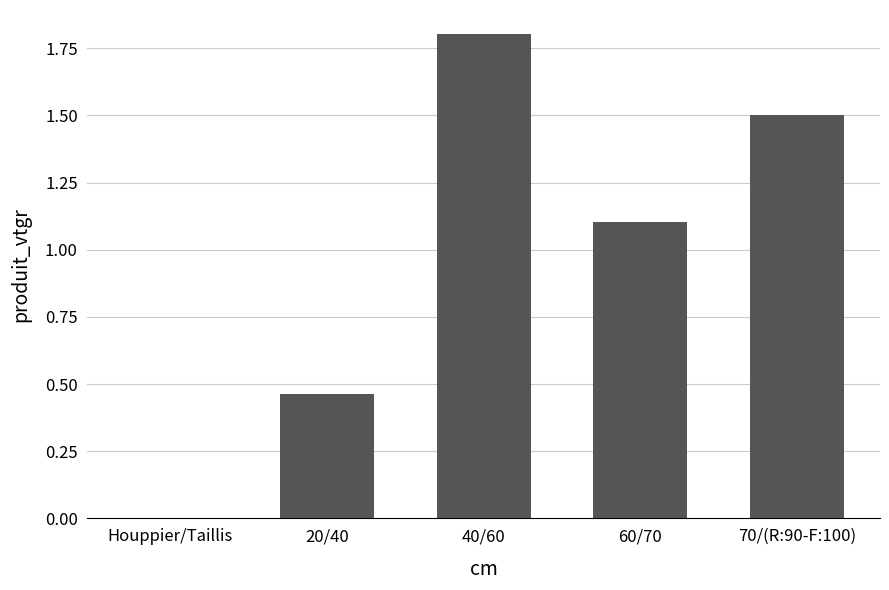

True or false: the data shows 1.2 at 40/60.

False